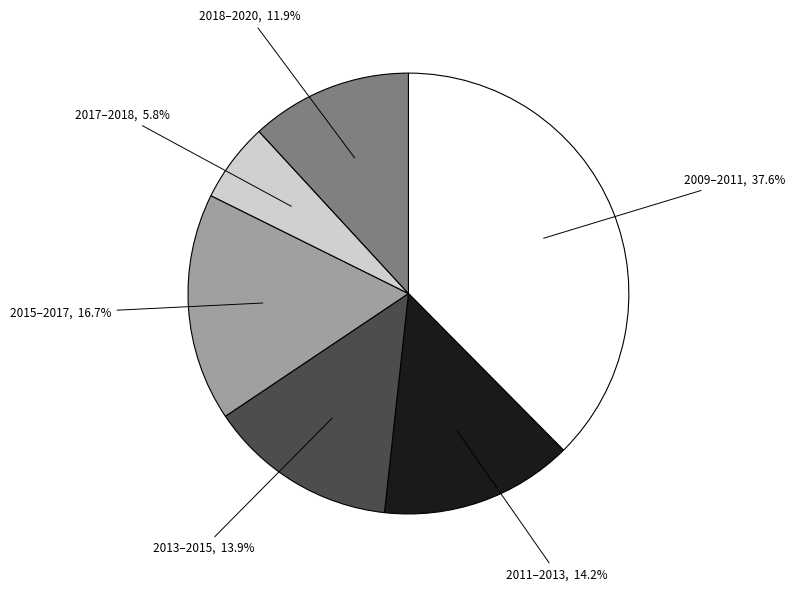

Which slice is the smallest?

2017–2018